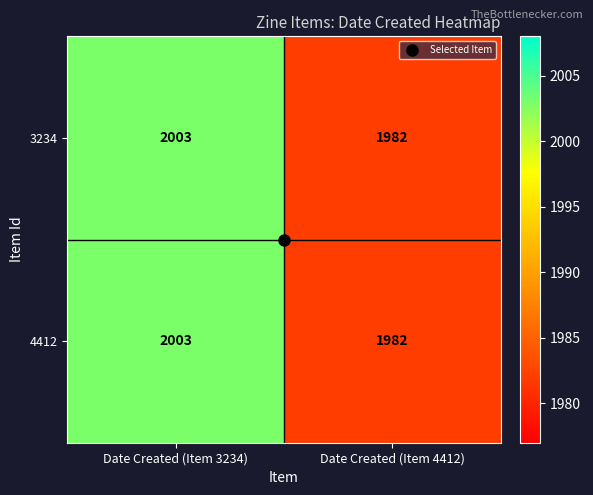

What is the difference between the 3234 values at Date Created (Item 3234) and Date Created (Item 4412)?

21